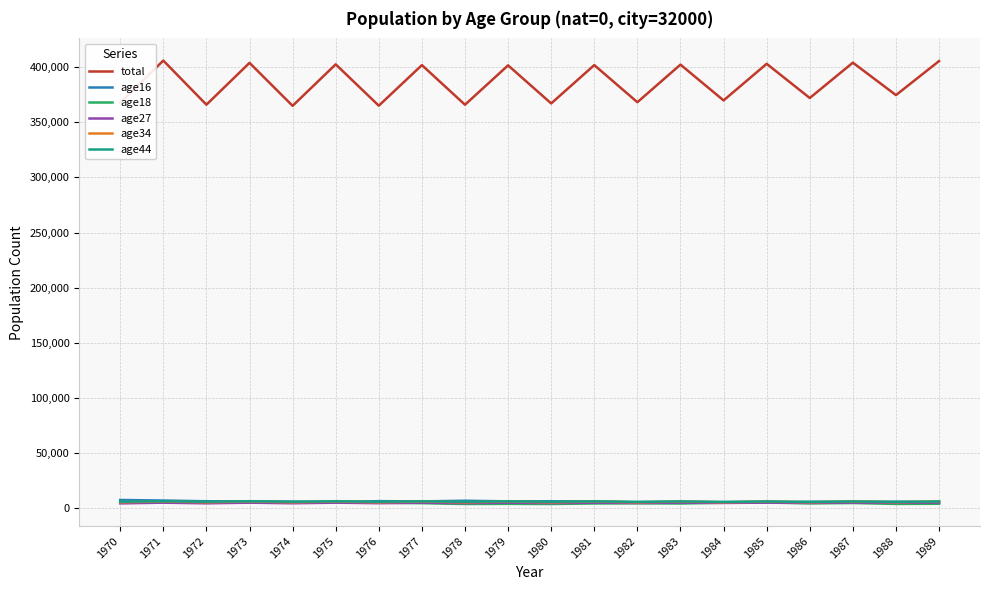

Is this an area chart (filled region under the line)?

No